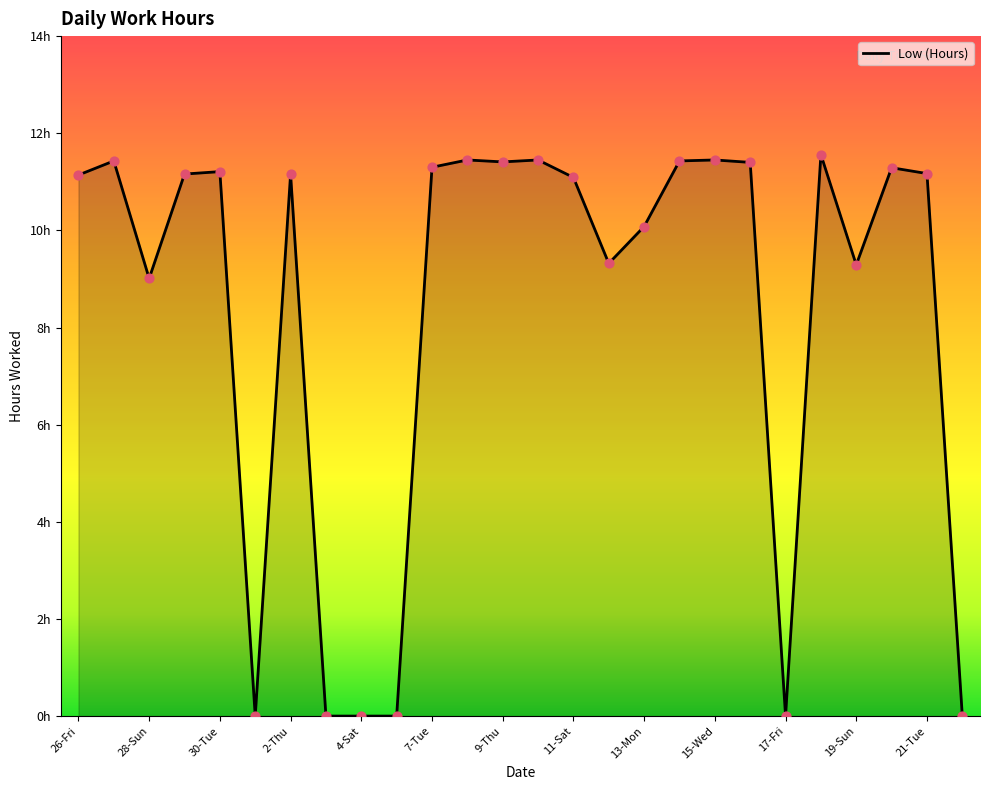

Is this an area chart (filled region under the line)?

Yes